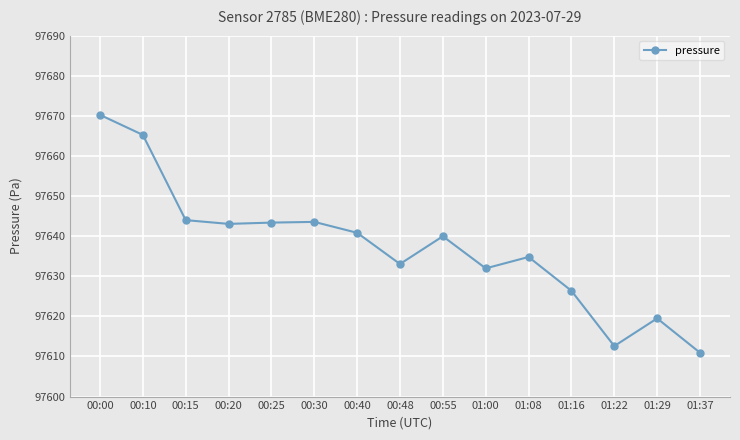

What is the label of the 10th point from the left?

01:00